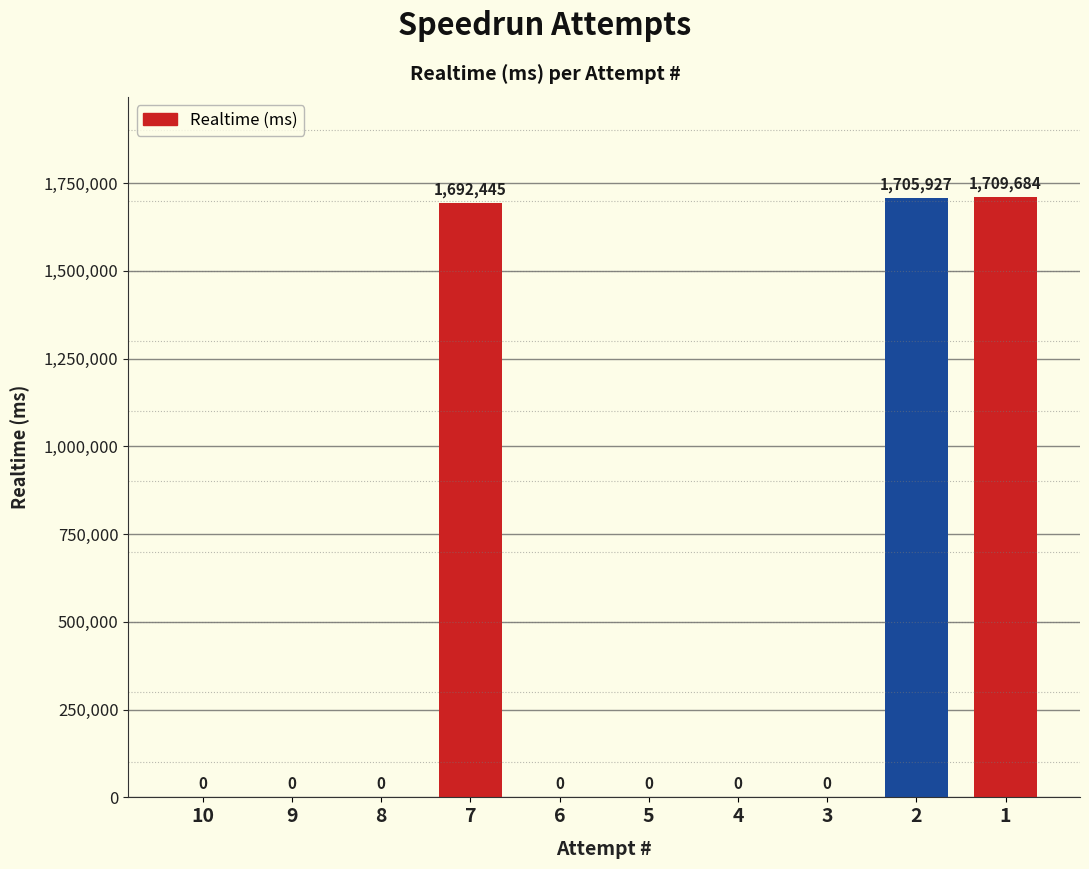

Reading left to right, extract all data points from this chart.

0	0	0	1692445	0	0	0	0	1705927	1709684